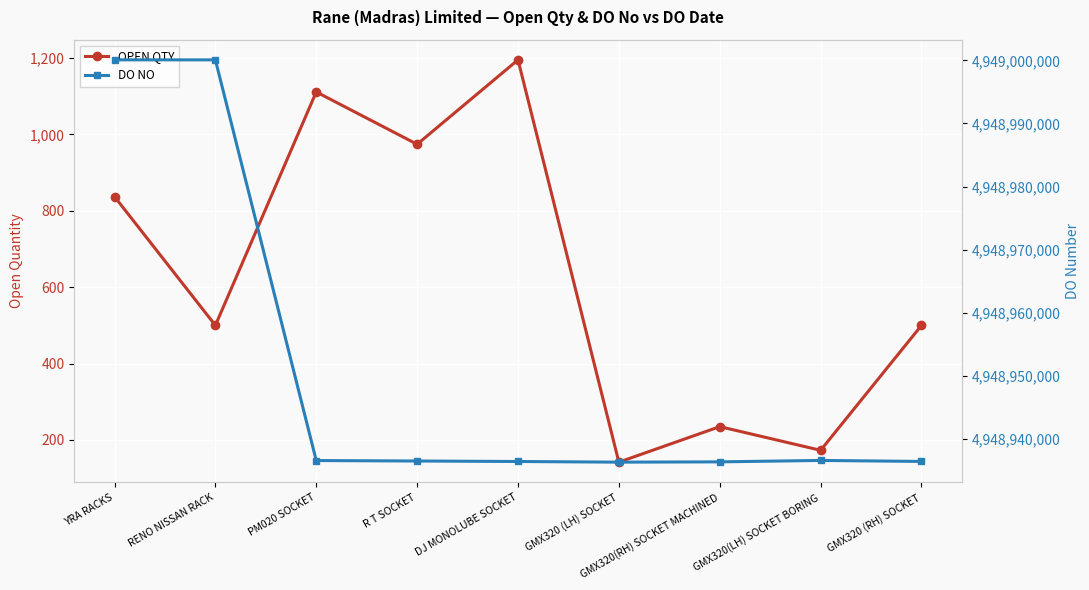

Where is the first local minimum for OPEN QTY?

RENO NISSAN RACK